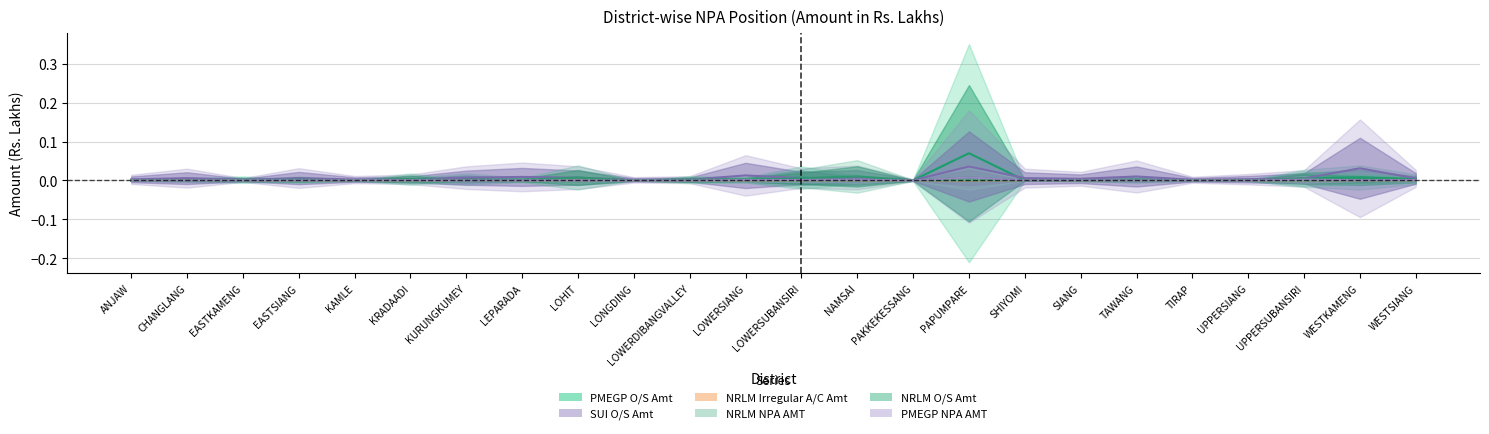

Rank the series at TAWANG from highest to lowest value.

SUI O/S Amt, PMEGP O/S Amt, NRLM O/S Amt, NRLM Irregular A/C Amt, NRLM NPA AMT, PMEGP NPA AMT